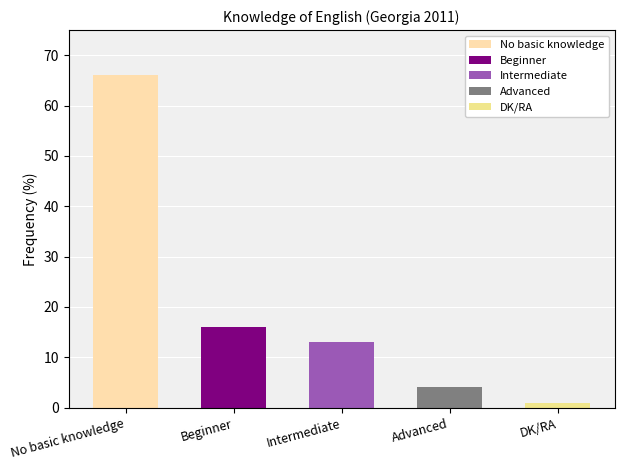

Where is the data nearest to the value 33?

Beginner